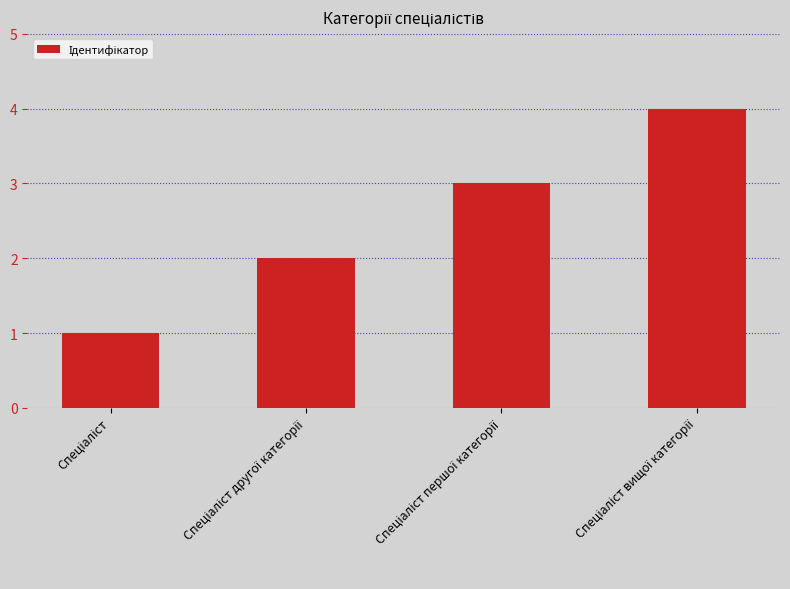

What is the minimum value shown in the chart?

1